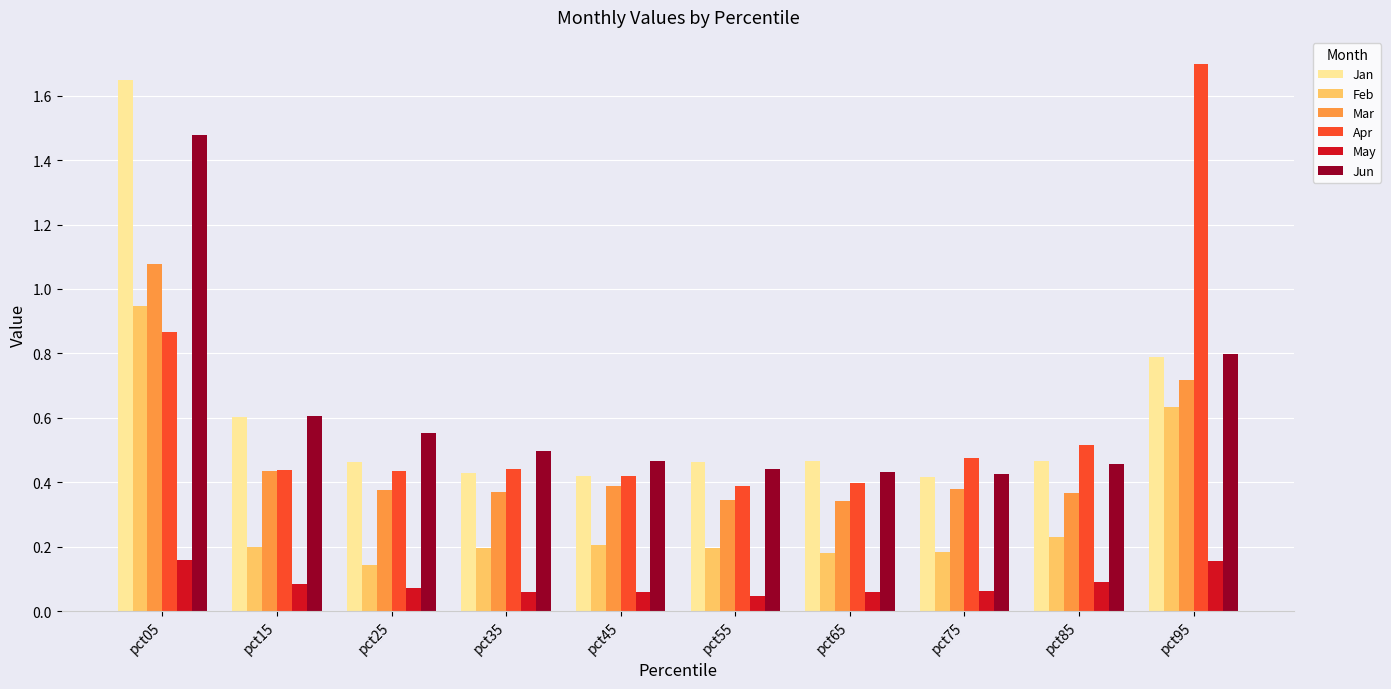

How many Apr values are between 0 and 1?

9